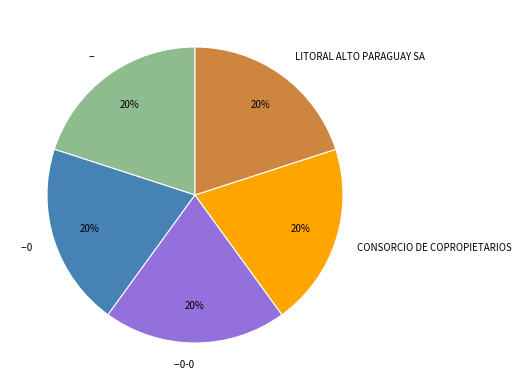

The --0-0 slice represents 10% of the pie. True or false?

False